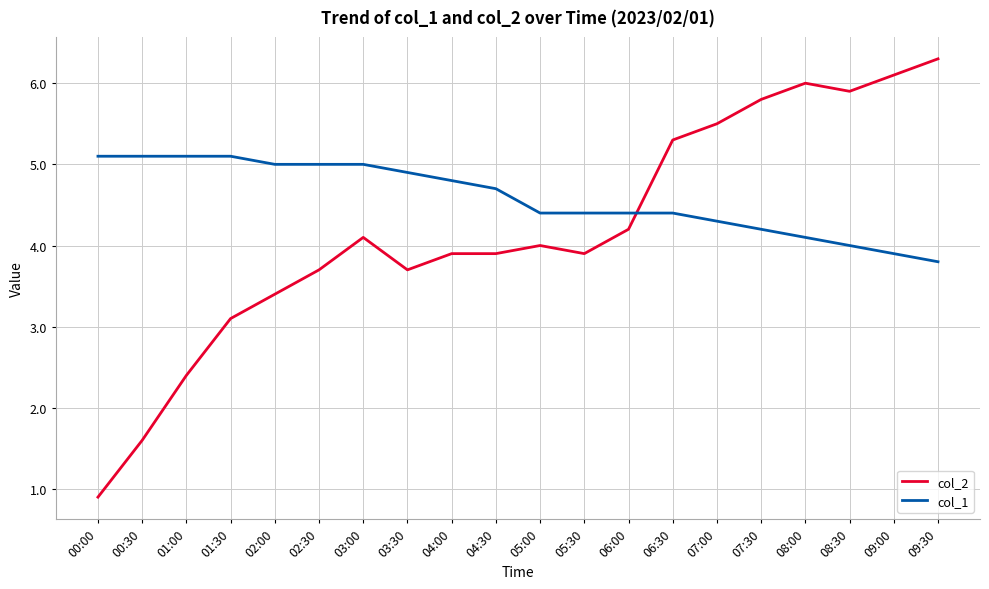

Which series has the largest range (max minus min)?

col_2